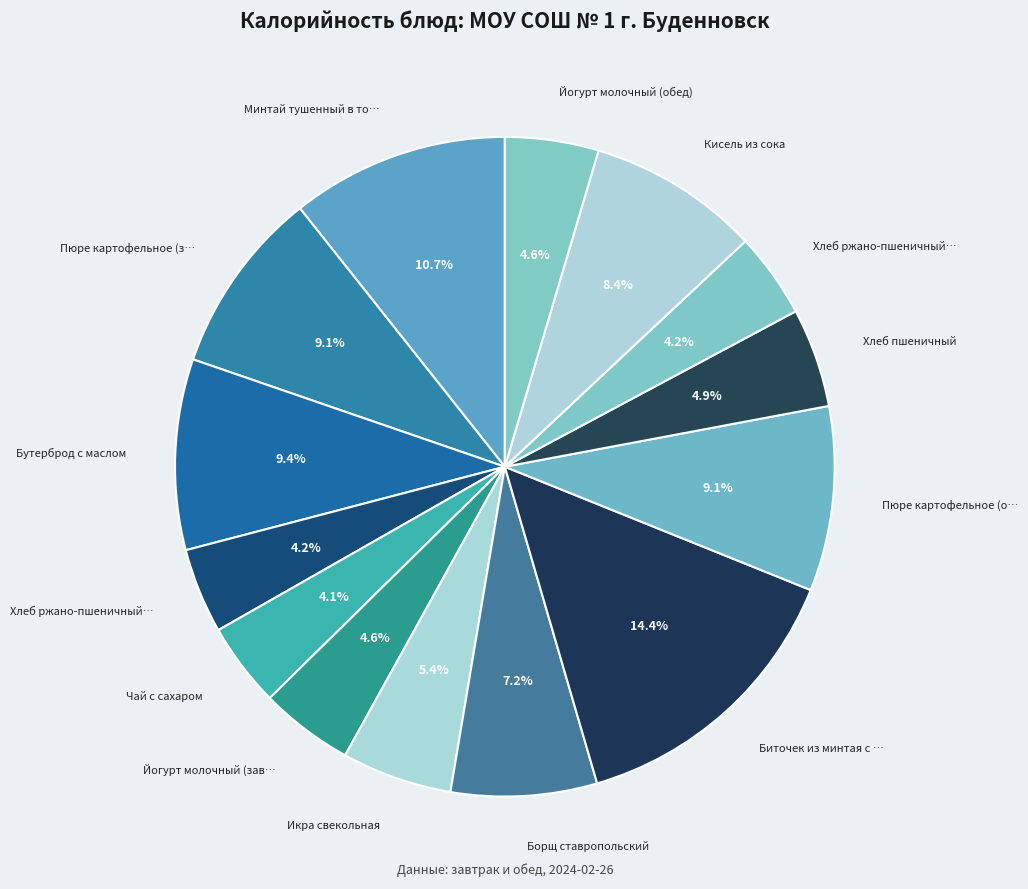

Does any single category account for the majority?

No